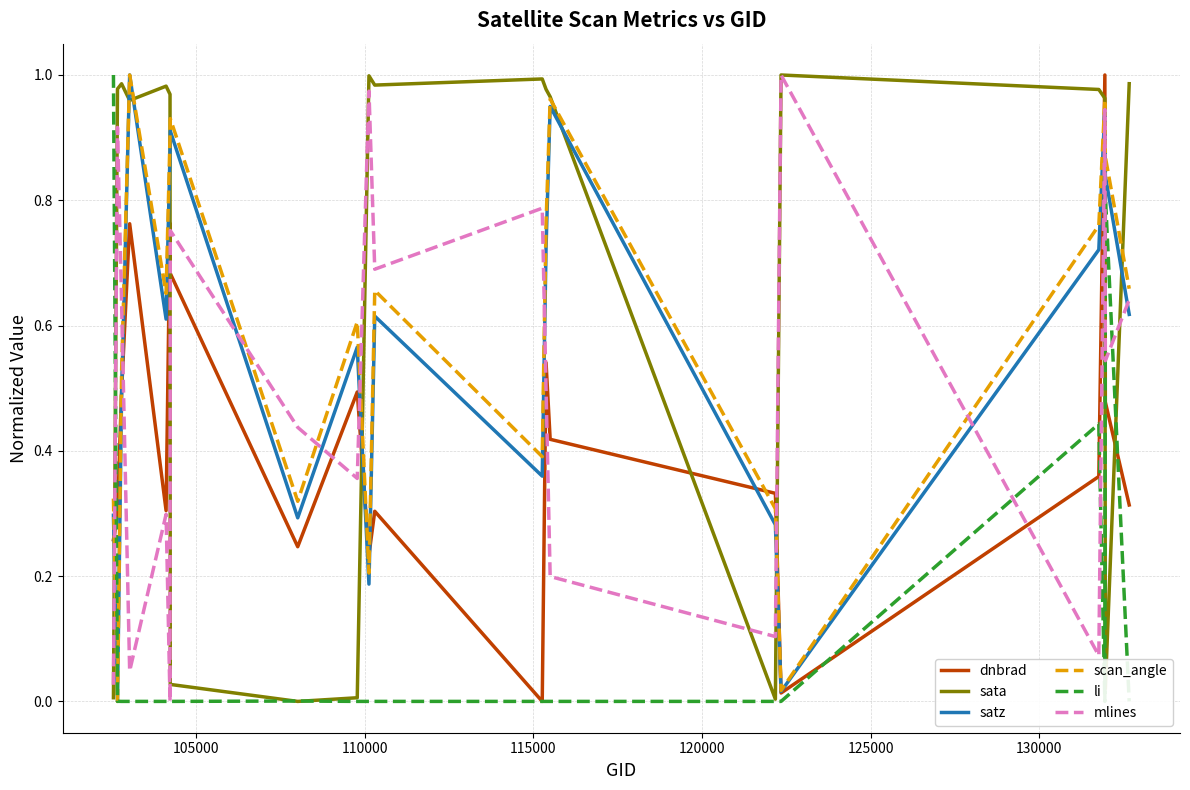

True or false: satz and sata intersect in this chart.

True